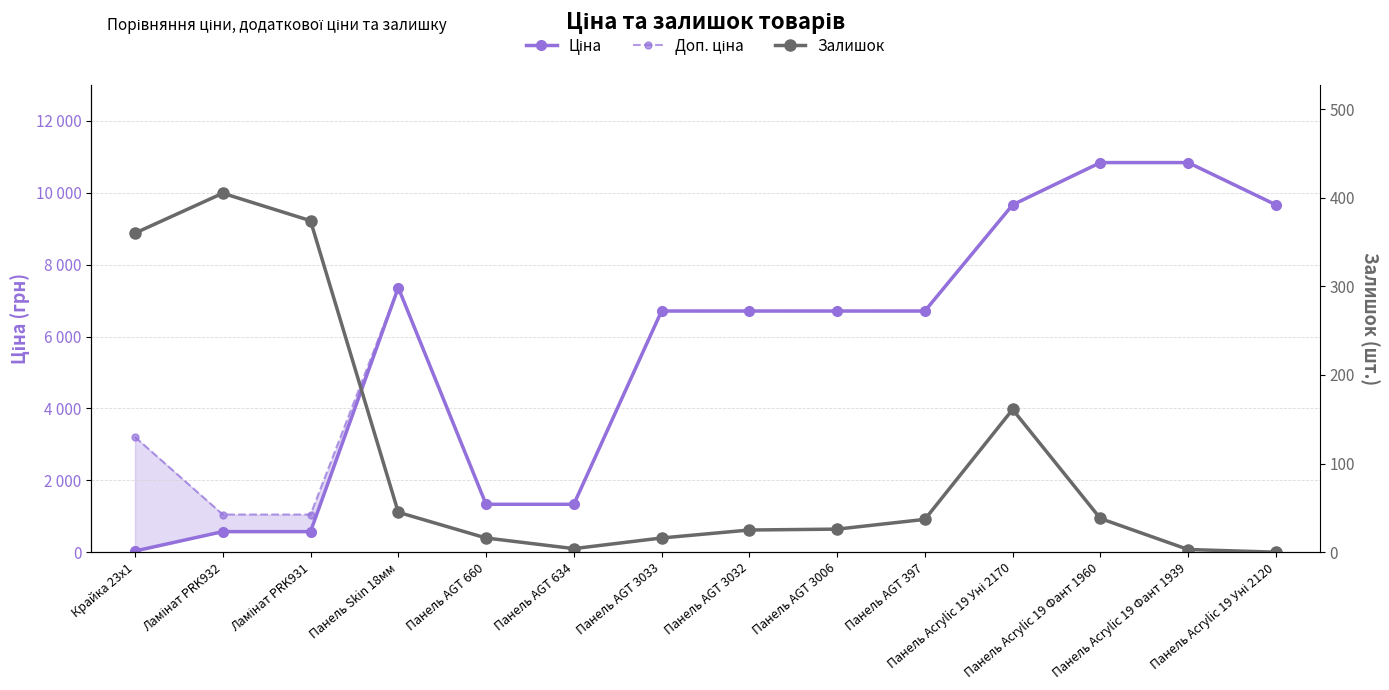

Reading left to right, what are all the values shown in this chart?

Ціна: Крайка 23x1=32.0	Ламінат PRK932=571.6	Ламінат PRK931=571.6	Панель Skin 18мм=7360.2	Панель AGT 660=1332.7	Панель AGT 634=1332.7	Панель AGT 3033=6710.2	Панель AGT 3032=6710.2	Панель AGT 3006=6710.2	Панель AGT 397=6710.2	Панель Acrylic 19 Уні 2170=9664.7	Панель Acrylic 19 Фант 1960=10840.1	Панель Acrylic 19 Фант 1939=10840.1	Панель Acrylic 19 Уні 2120=9664.7
Доп. ціна: Крайка 23x1=3205.0	Ламінат PRK932=1048.0	Ламінат PRK931=1048.0	Панель Skin 18мм=7360.2	Панель AGT 660=1333.0	Панель AGT 634=1333.0	Панель AGT 3033=6710.2	Панель AGT 3032=6710.2	Панель AGT 3006=6710.2	Панель AGT 397=6710.2	Панель Acrylic 19 Уні 2170=9664.7	Панель Acrylic 19 Фант 1960=10840.1	Панель Acrylic 19 Фант 1939=10840.1	Панель Acrylic 19 Уні 2120=9664.7
Залишок: Крайка 23x1=360.0	Ламінат PRK932=405.0	Ламінат PRK931=374.0	Панель Skin 18мм=45.0	Панель AGT 660=16.0	Панель AGT 634=4.0	Панель AGT 3033=16.0	Панель AGT 3032=25.0	Панель AGT 3006=26.0	Панель AGT 397=37.0	Панель Acrylic 19 Уні 2170=161.0	Панель Acrylic 19 Фант 1960=38.0	Панель Acrylic 19 Фант 1939=3.0	Панель Acrylic 19 Уні 2120=0.0